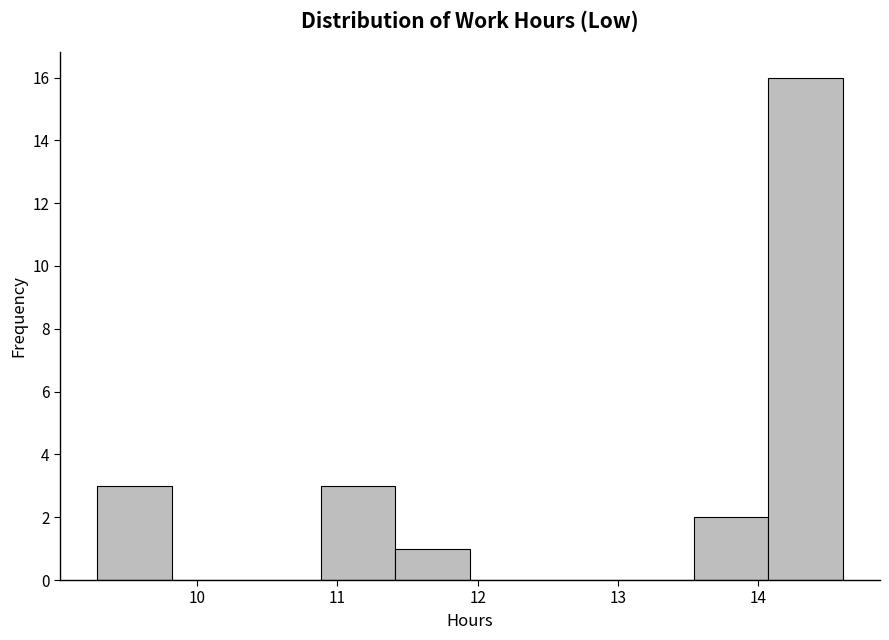

Reading left to right, transcribe this chart: for each bar, give the range it covers on the x-axis and its height. Neither the bar edges nor the heights are printed on the chart, so give them approximately, as read against the axes.

9.3 to 9.8: 3
9.8 to 10.4: 0
10.4 to 10.9: 0
10.9 to 11.4: 3
11.4 to 11.9: 1
11.9 to 12.5: 0
12.5 to 13.0: 0
13.0 to 13.5: 0
13.5 to 14.1: 2
14.1 to 14.6: 16